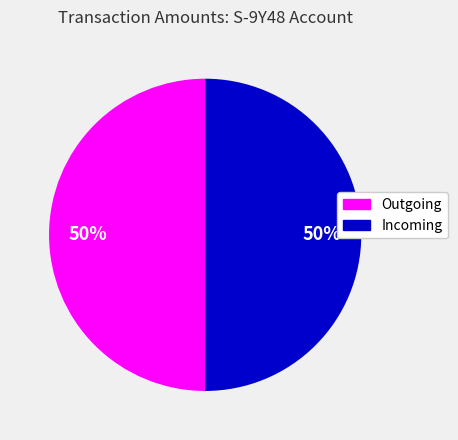

To the nearest percent, what is the average slice percentage?

50%